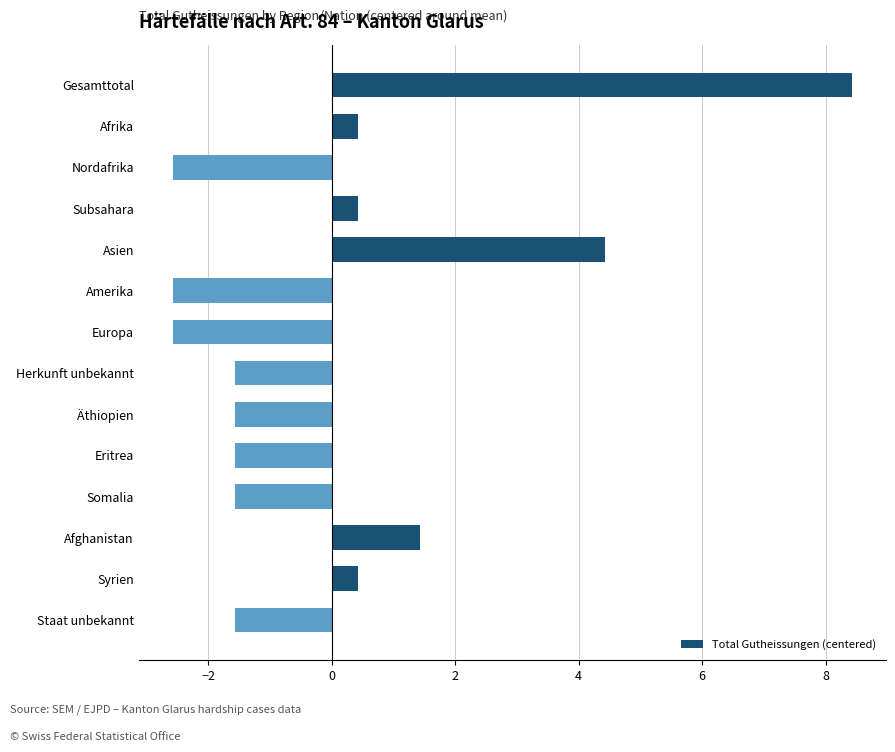

What is the difference between the maximum and minimum values?

11.0